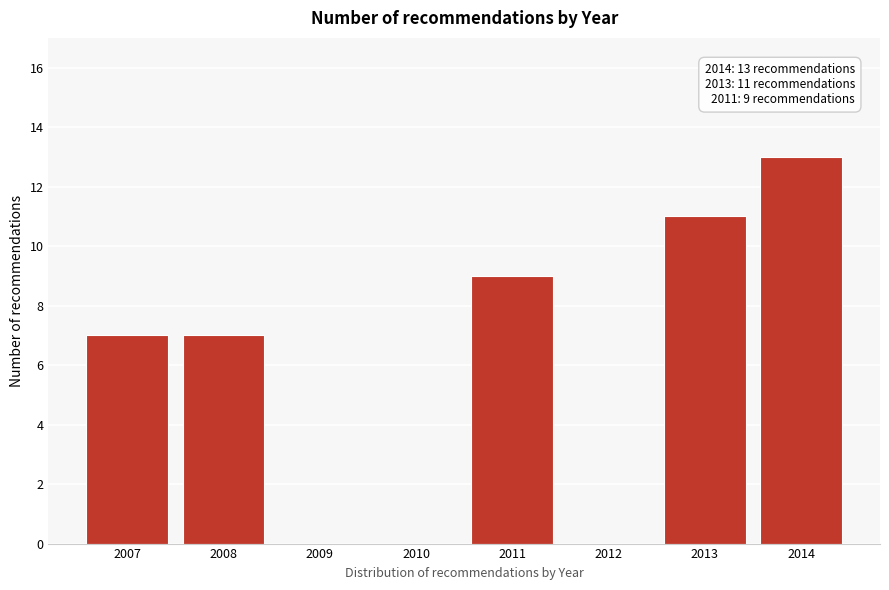

Reading left to right, extract all data points from this chart.

2007=7	2008=7	2009=0	2010=0	2011=9	2012=0	2013=11	2014=13